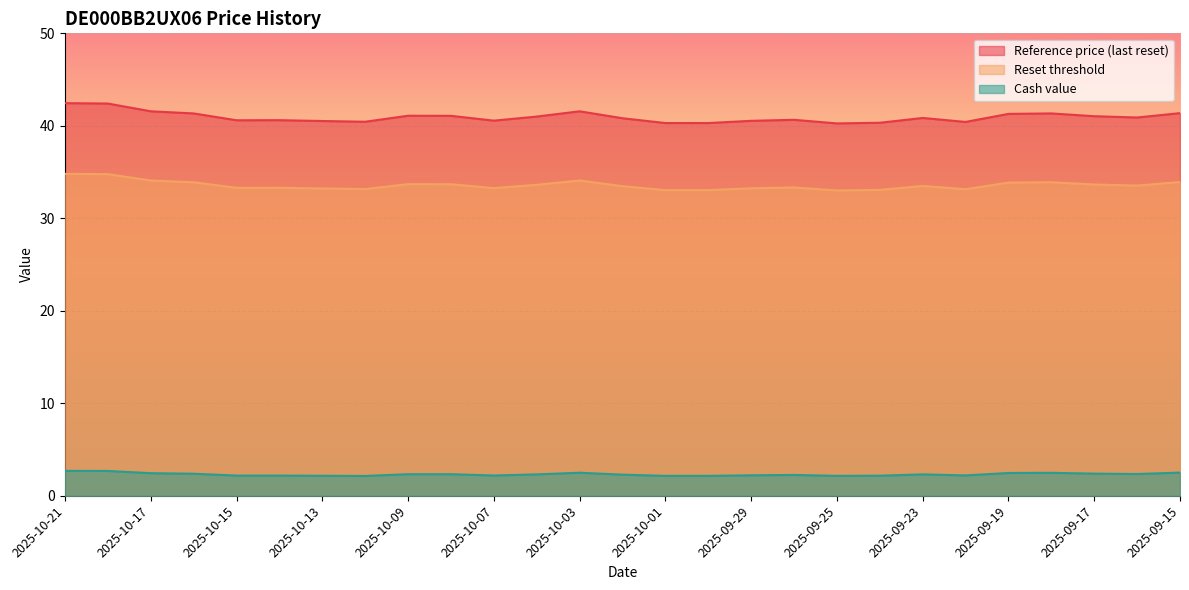

What is the label of the 1st point from the left?

2025-10-21